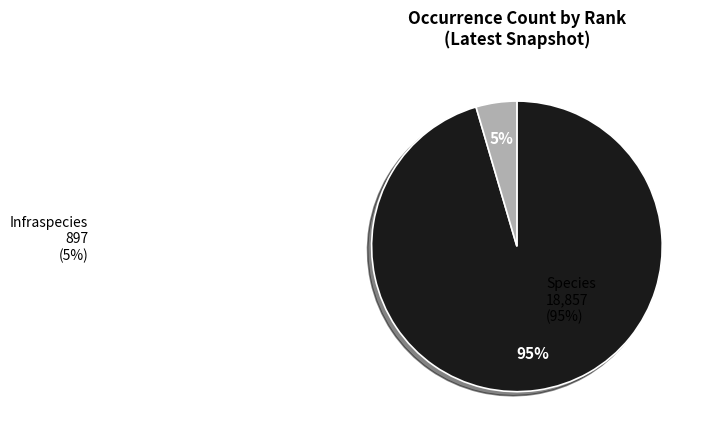

To the nearest percent, what is the difference between the largest and smallest slice percentages?

91%